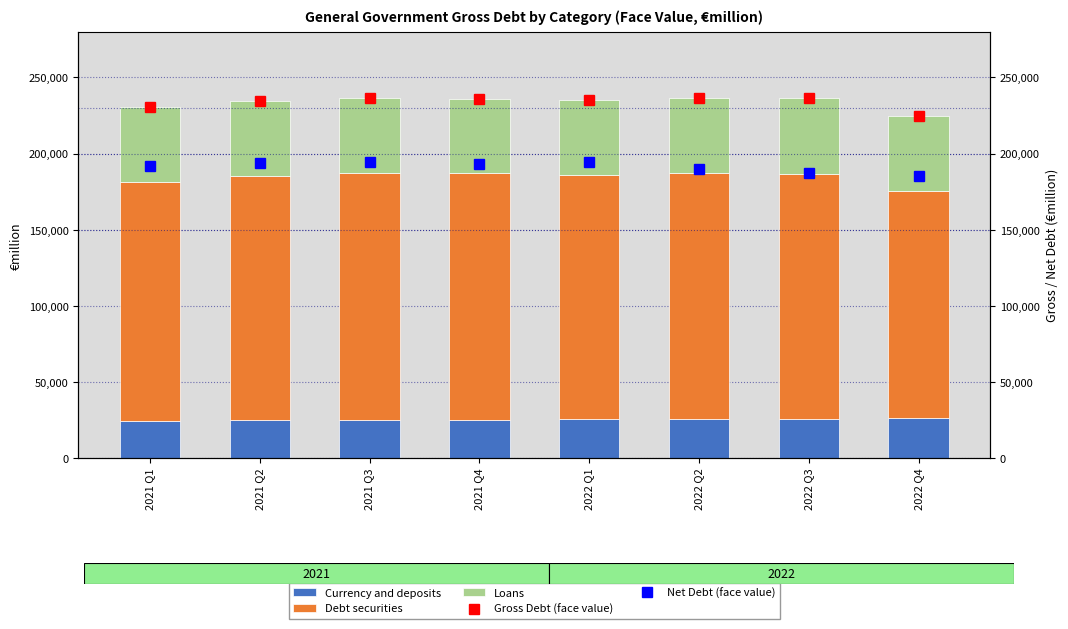

Reading left to right, transcribe all the data shown in this chart.

Currency and deposits: 24285	24654	24864	25077	25385	25604	25799	25874
Debt securities: 156964	160883	162640	162012	160178	161646	161043	149579
Loans: 49196	49025	48870	49028	49718	49491	49450	49302
Gross Debt (face value): 230446	234562	236374	236117	235281	236742	236292	224755
Net Debt (face value): 191823	193948	194347	192788	194105	189952	187033	185391